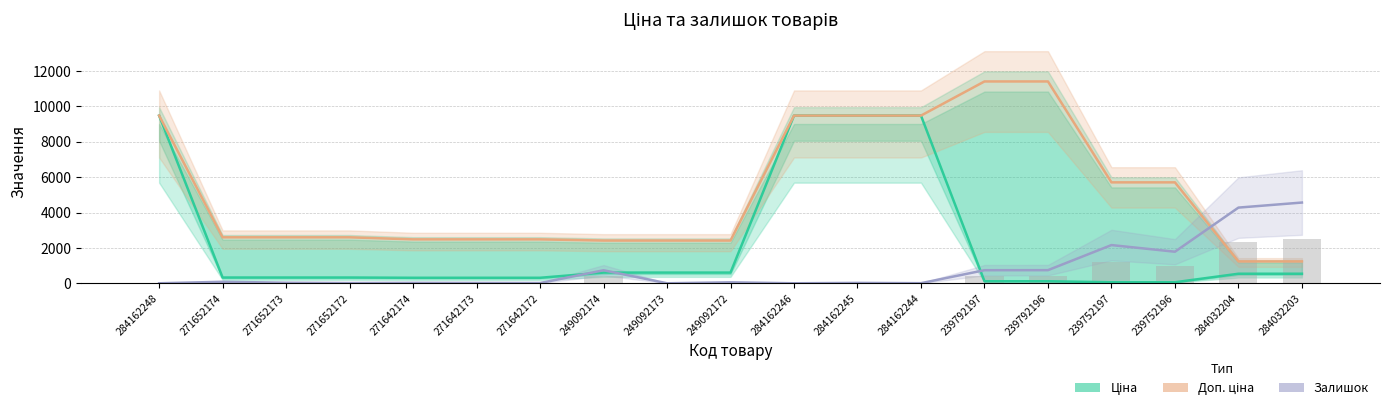

Which category has the highest value across all series?

239792197